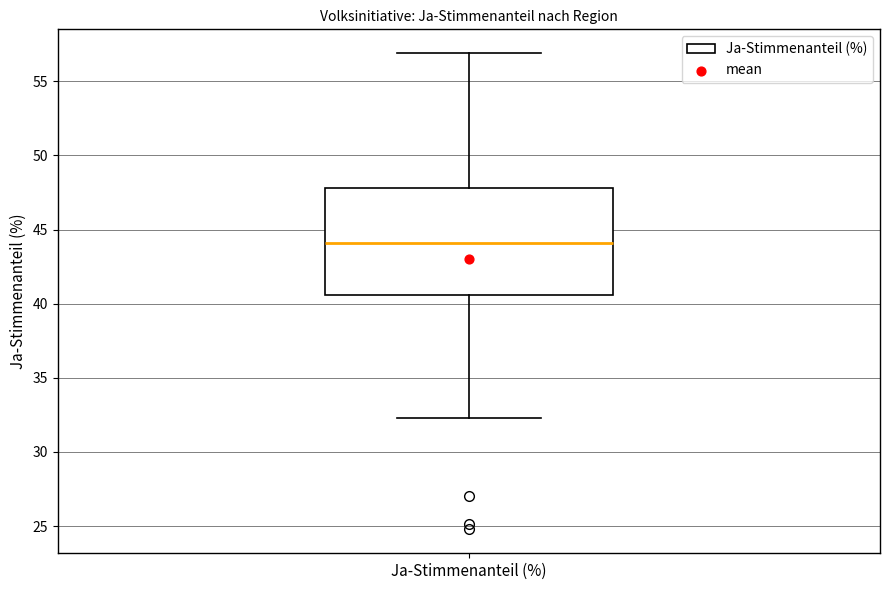

Where does the upper whisker of the box for Ja-Stimmenanteil (%) end on the y-axis? The values are not printed on the chart, so give them approximately, as read against the axis.

57.0